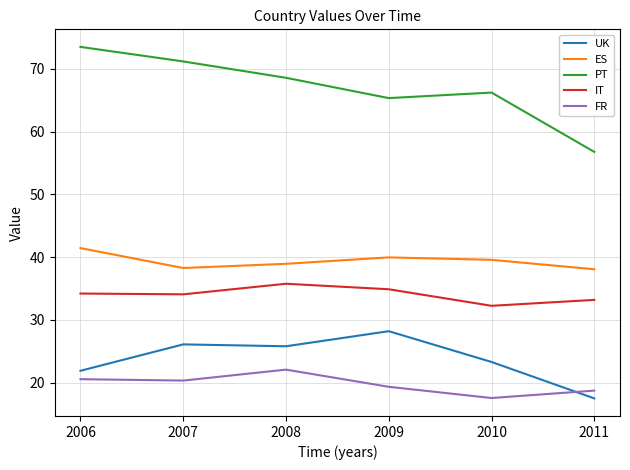

Read the PT value at 2011.

56.8